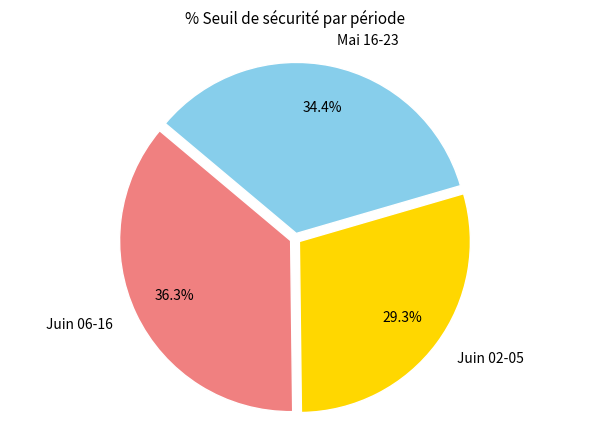

What is the total percentage of Juin 06-16 and Juin 02-05?

65.6%